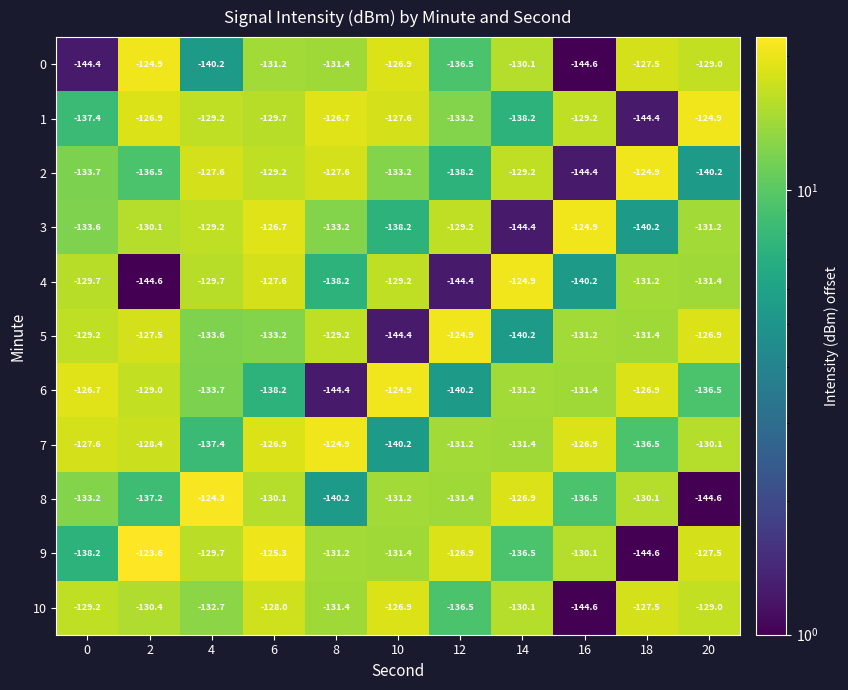

Which series has the widest spread of values?

9